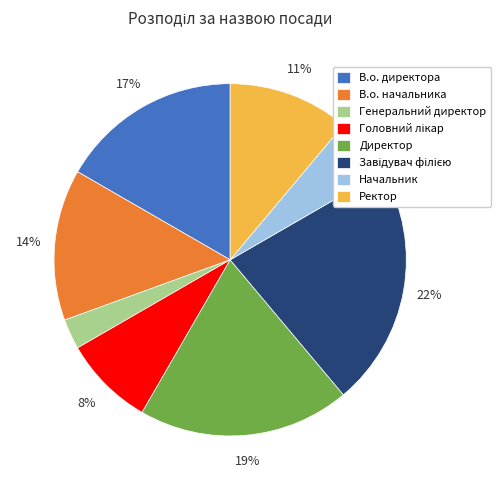

Is there any slice that represents more than half of the pie?

No